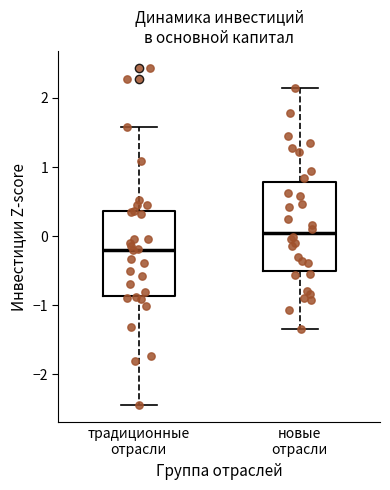

Where is the lower edge of the box for традиционные отрасли on the y-axis? The values are not printed on the chart, so give them approximately, as read against the axis.

-0.9